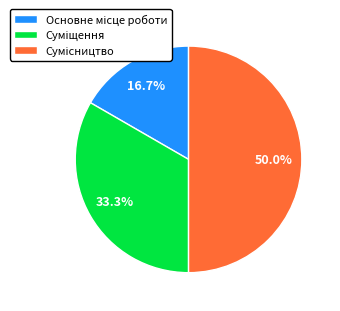

Count the number of slices in the pie.

3